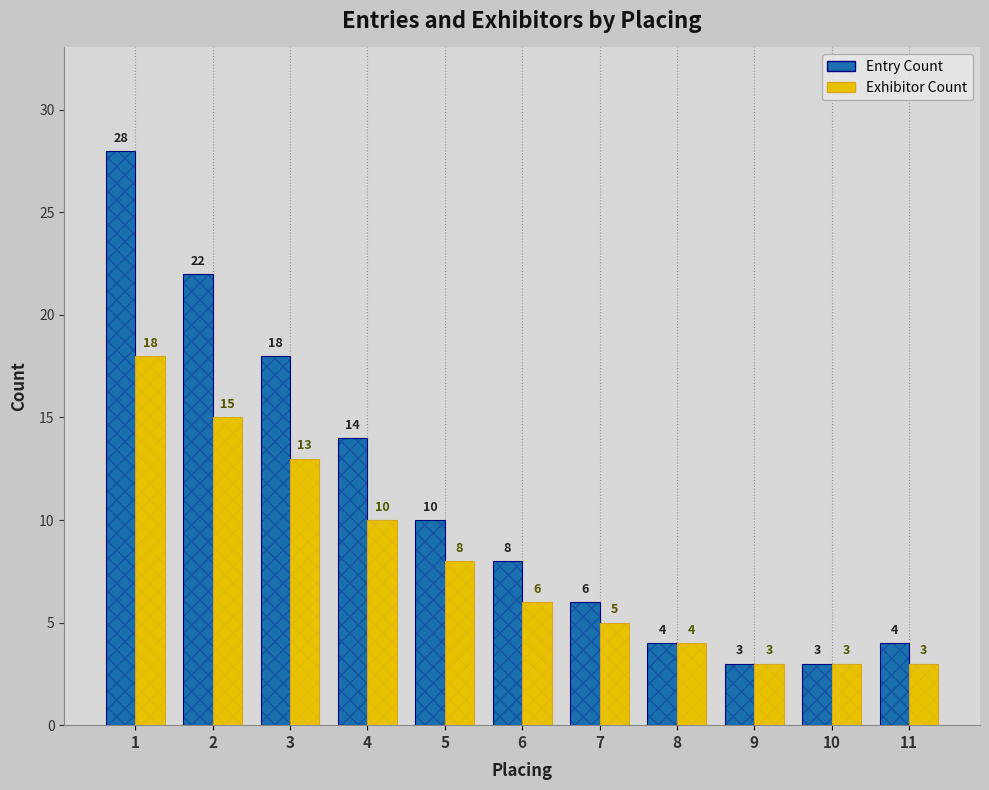

The value of Exhibitor Count at 1 is 31. True or false?

False